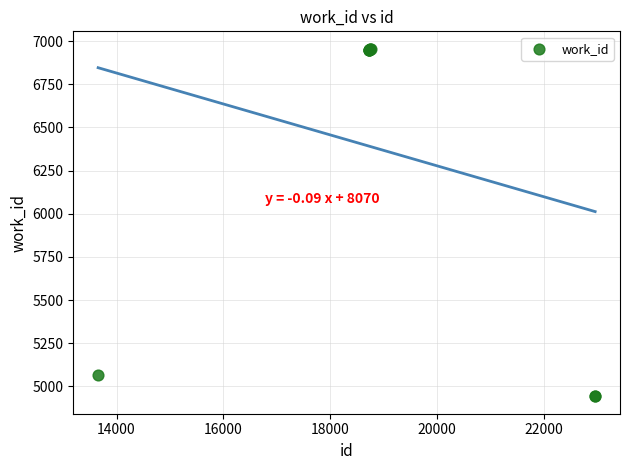

What Y value in the scatter plot is closest to 5949?

5068